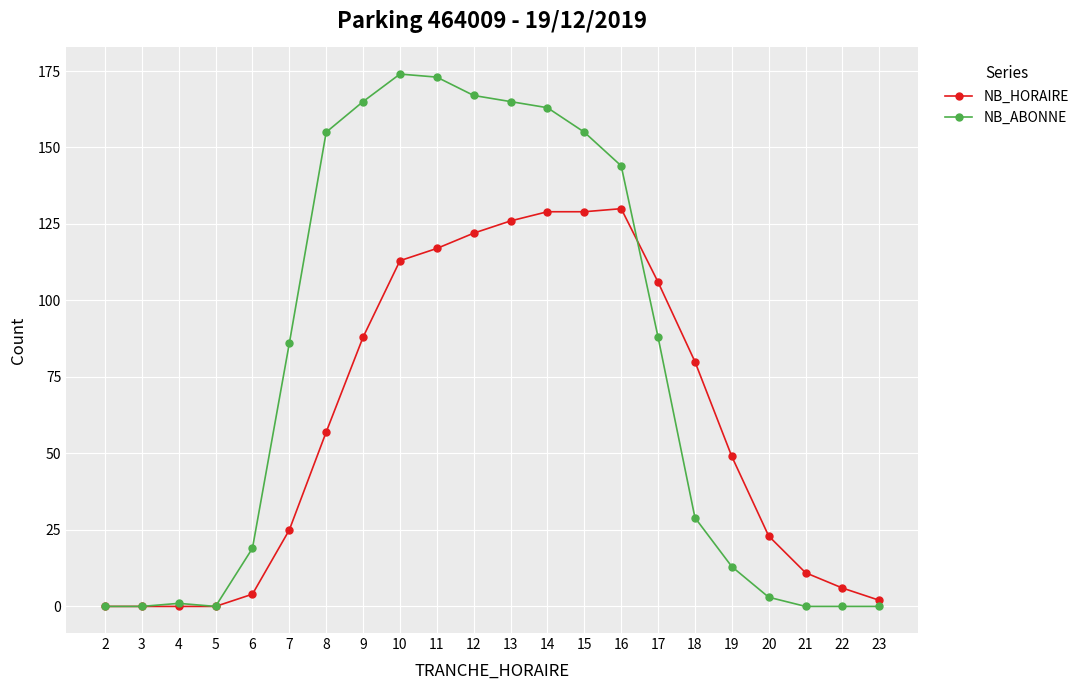

Is it true that NB_HORAIRE equals 4 at 6?

True